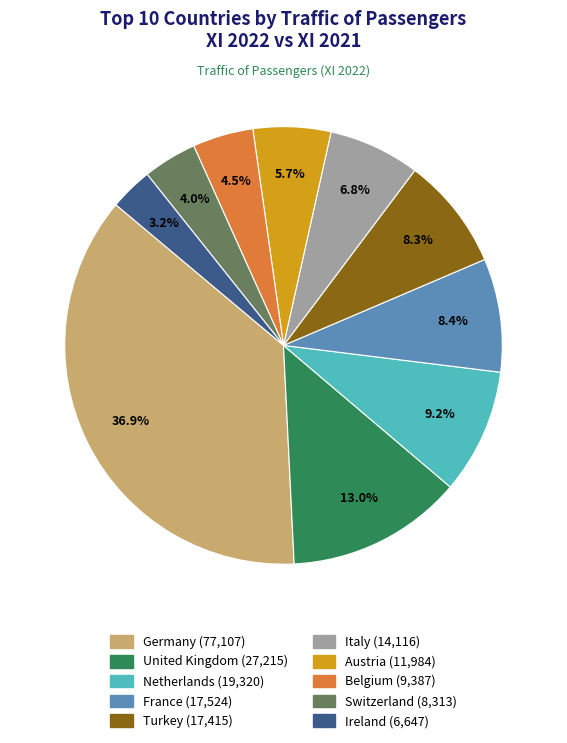

Combined, what portion of the pie is Switzerland and France?

12.4%